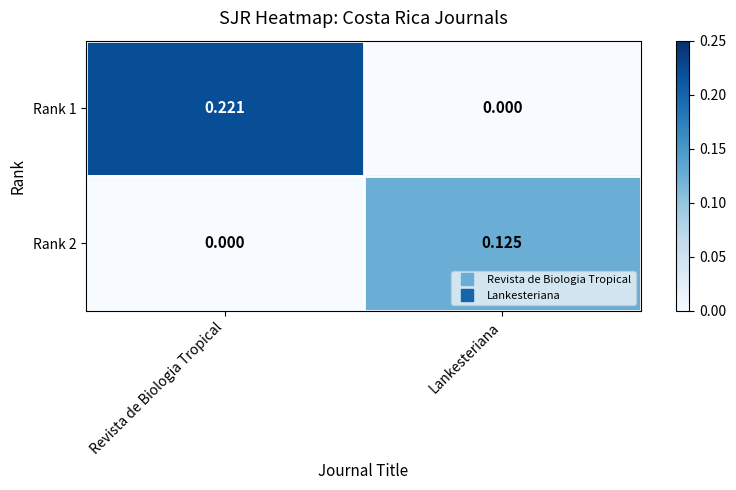

At which category is the sum across all series the highest?

Revista de Biologia Tropical